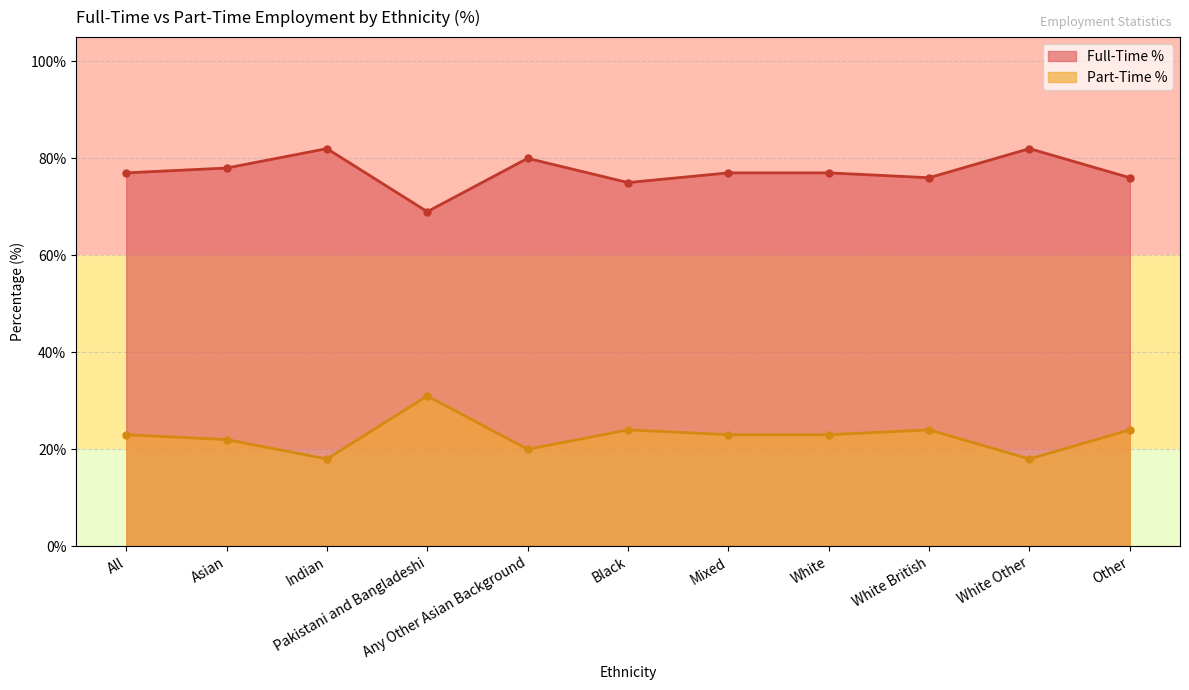

Which series has the widest spread of values?

Full-Time %